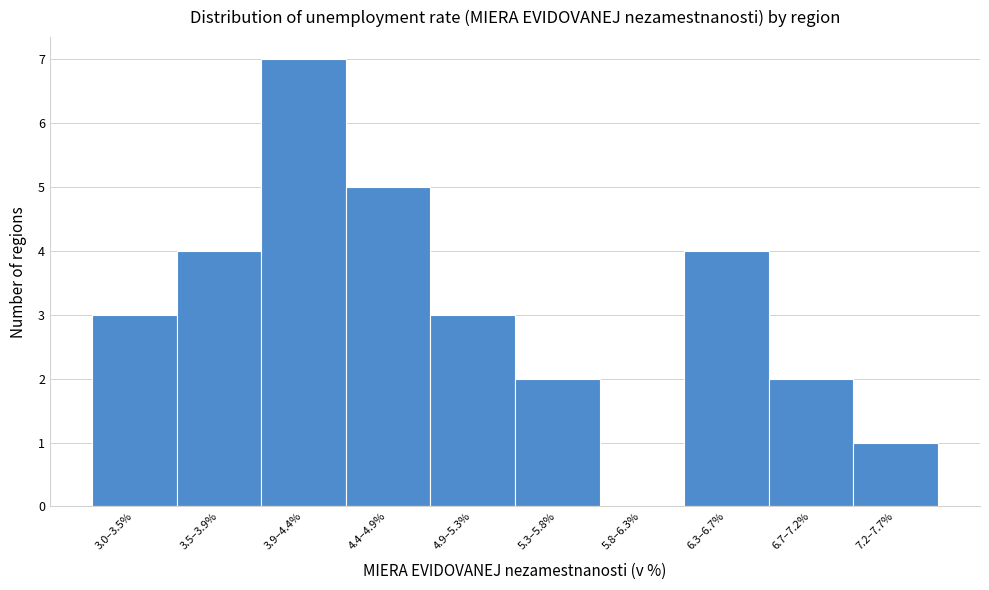

Reading left to right, what are all the values shown in this chart?

3.0–3.5%=3	3.5–3.9%=4	3.9–4.4%=7	4.4–4.9%=5	4.9–5.3%=3	5.3–5.8%=2	5.8–6.3%=0	6.3–6.7%=4	6.7–7.2%=2	7.2–7.7%=1